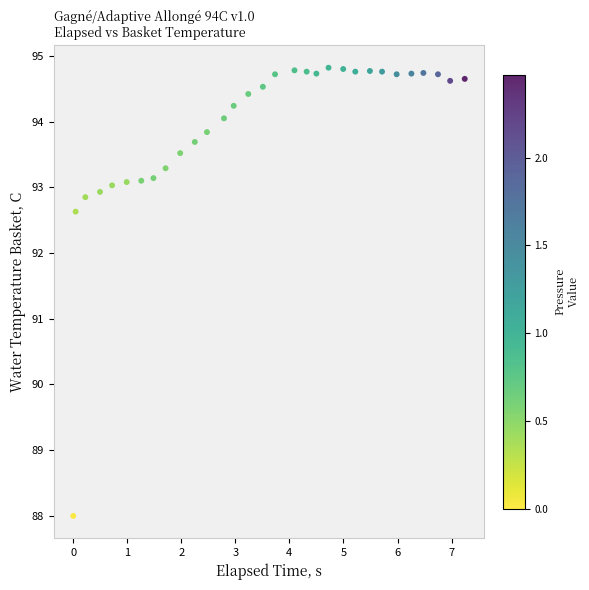

What is the range of Y values (max minus min)?

6.8